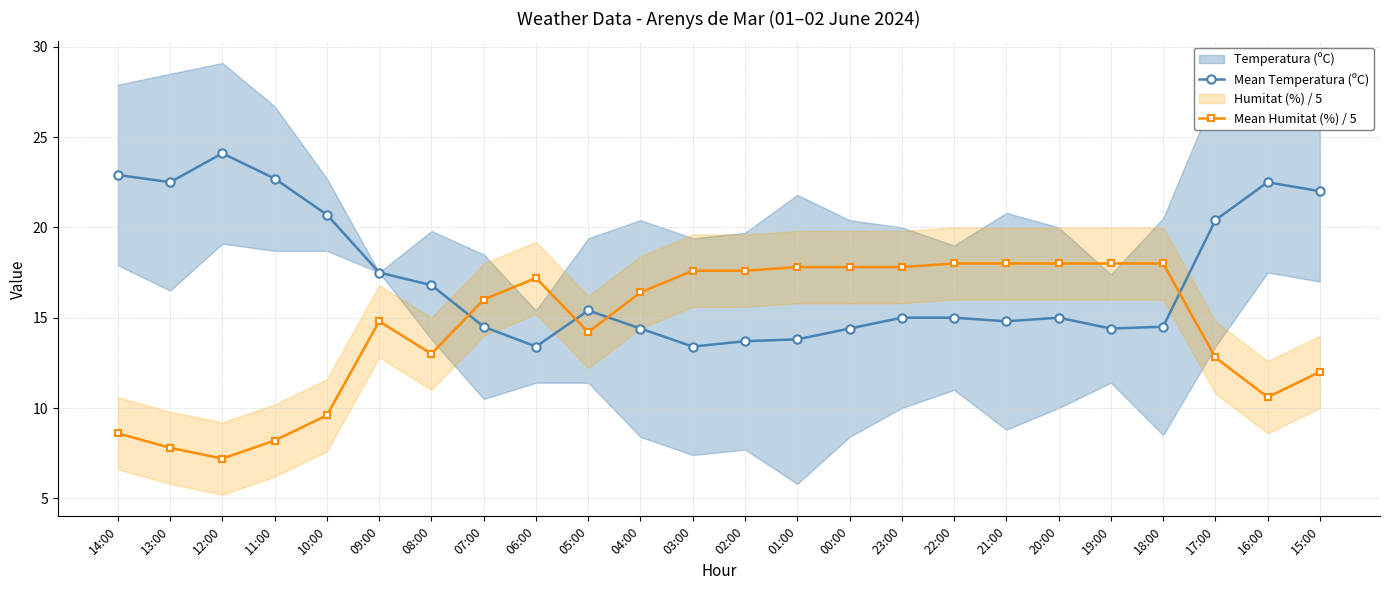

What is the label of the 5th point from the left?

10:00